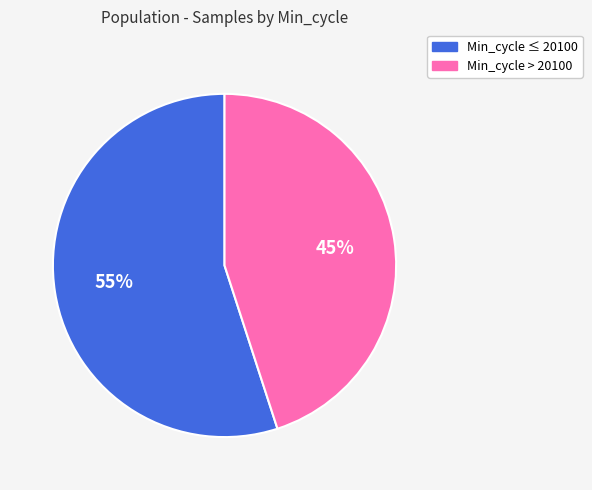

Does any single category account for the majority?

Yes